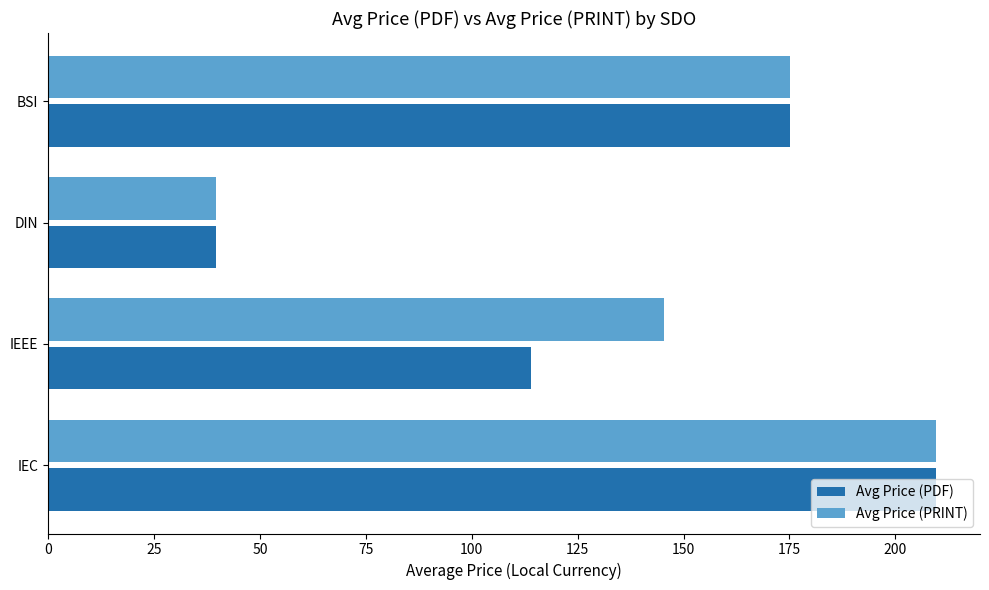

At how many categories does at least one series exceed 122?

3